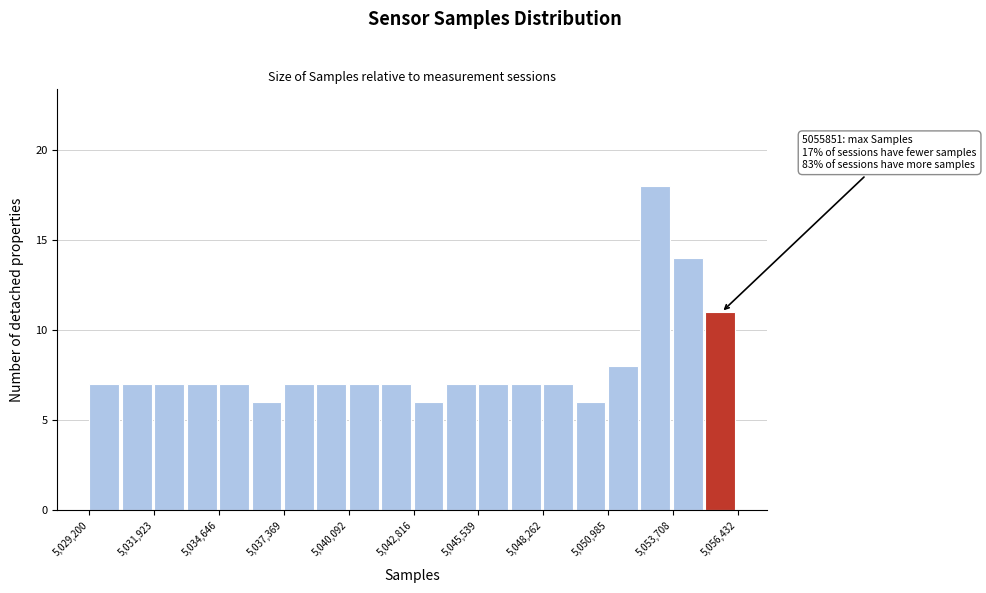

Read against the x-axis, roughly where is the centre of the tallest bar?

5053000